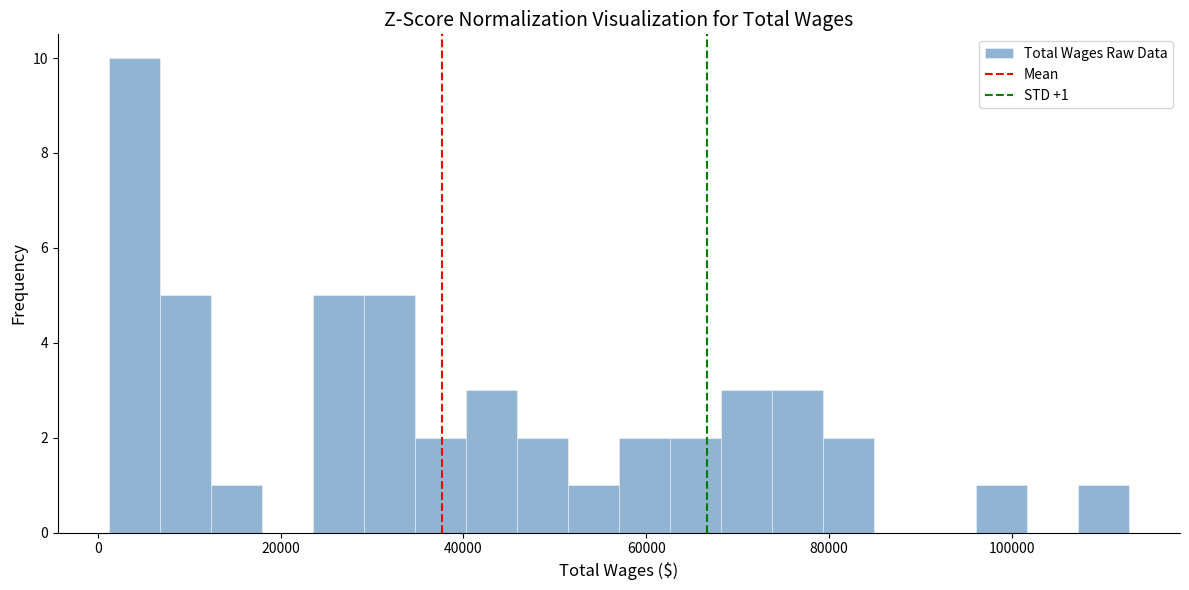

Around what value on the x-axis is the tallest bar? Give the approximate position of its centre, as read against the axis.

4000